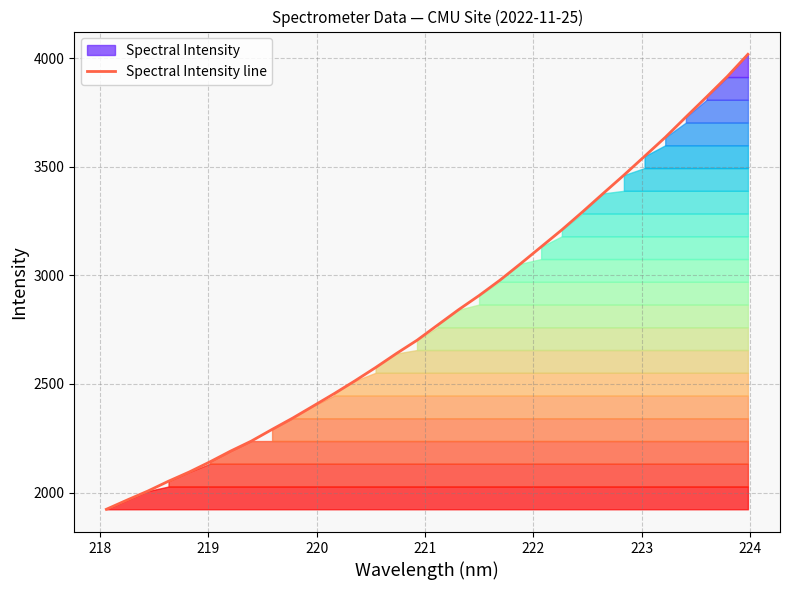

What is the minimum value for Spectral Intensity line?

1922.8